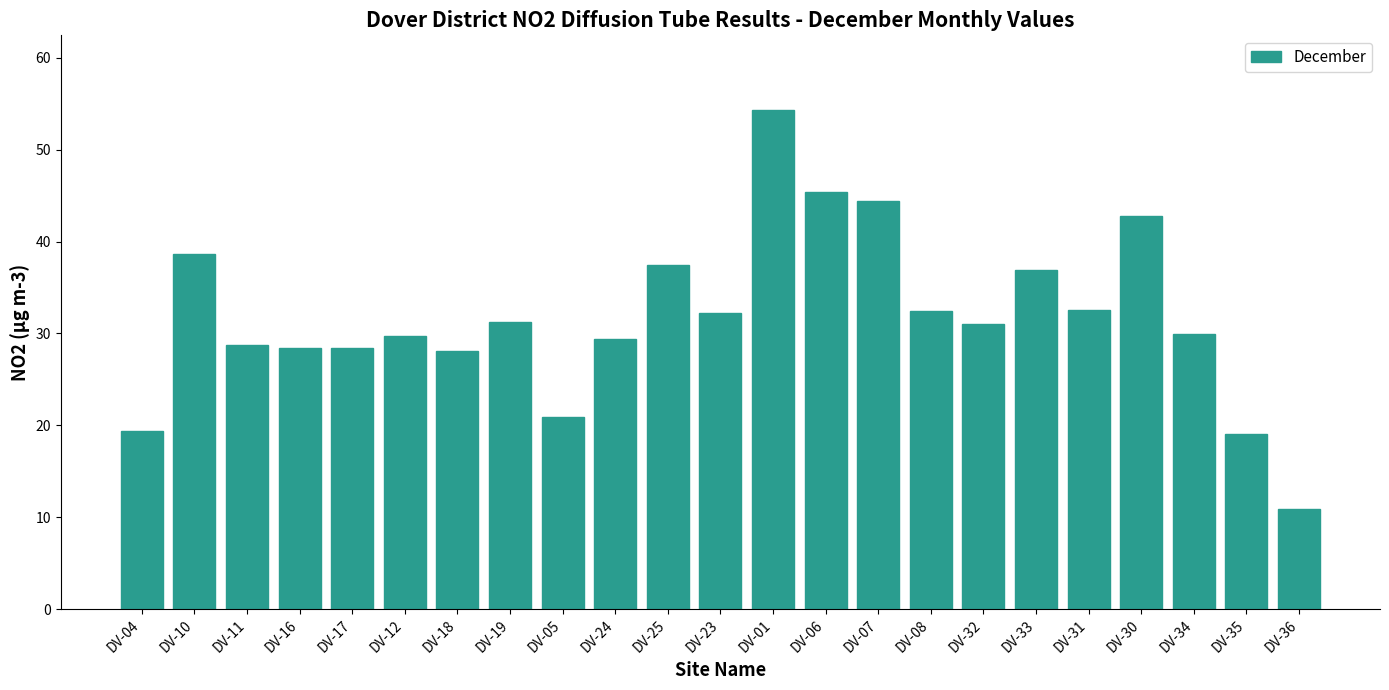

What is the change in value from DV-25 to DV-32?

-6.5